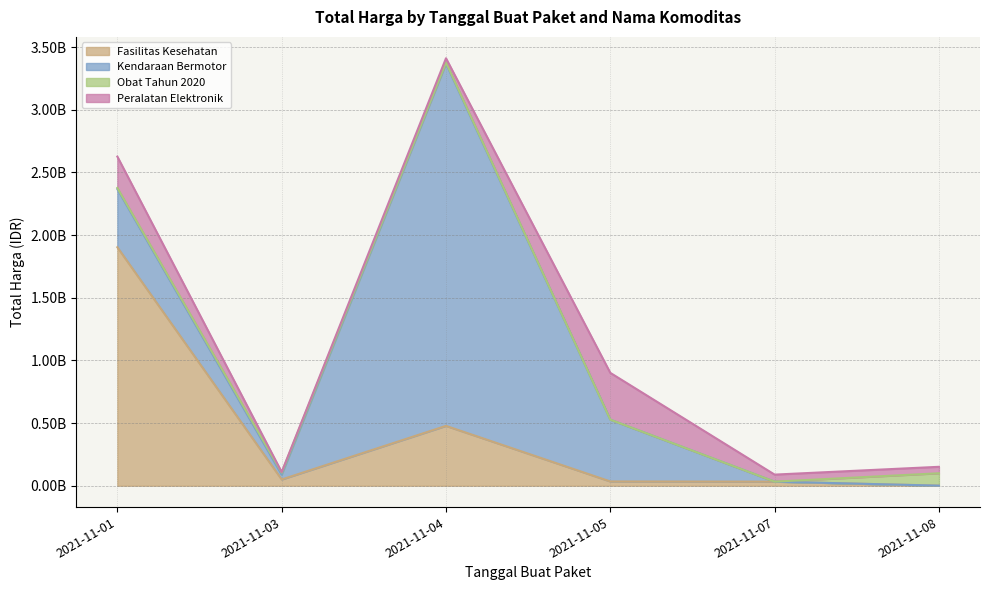

What are all the series names shown in the legend?

Fasilitas Kesehatan, Kendaraan Bermotor, Obat Tahun 2020, Peralatan Elektronik